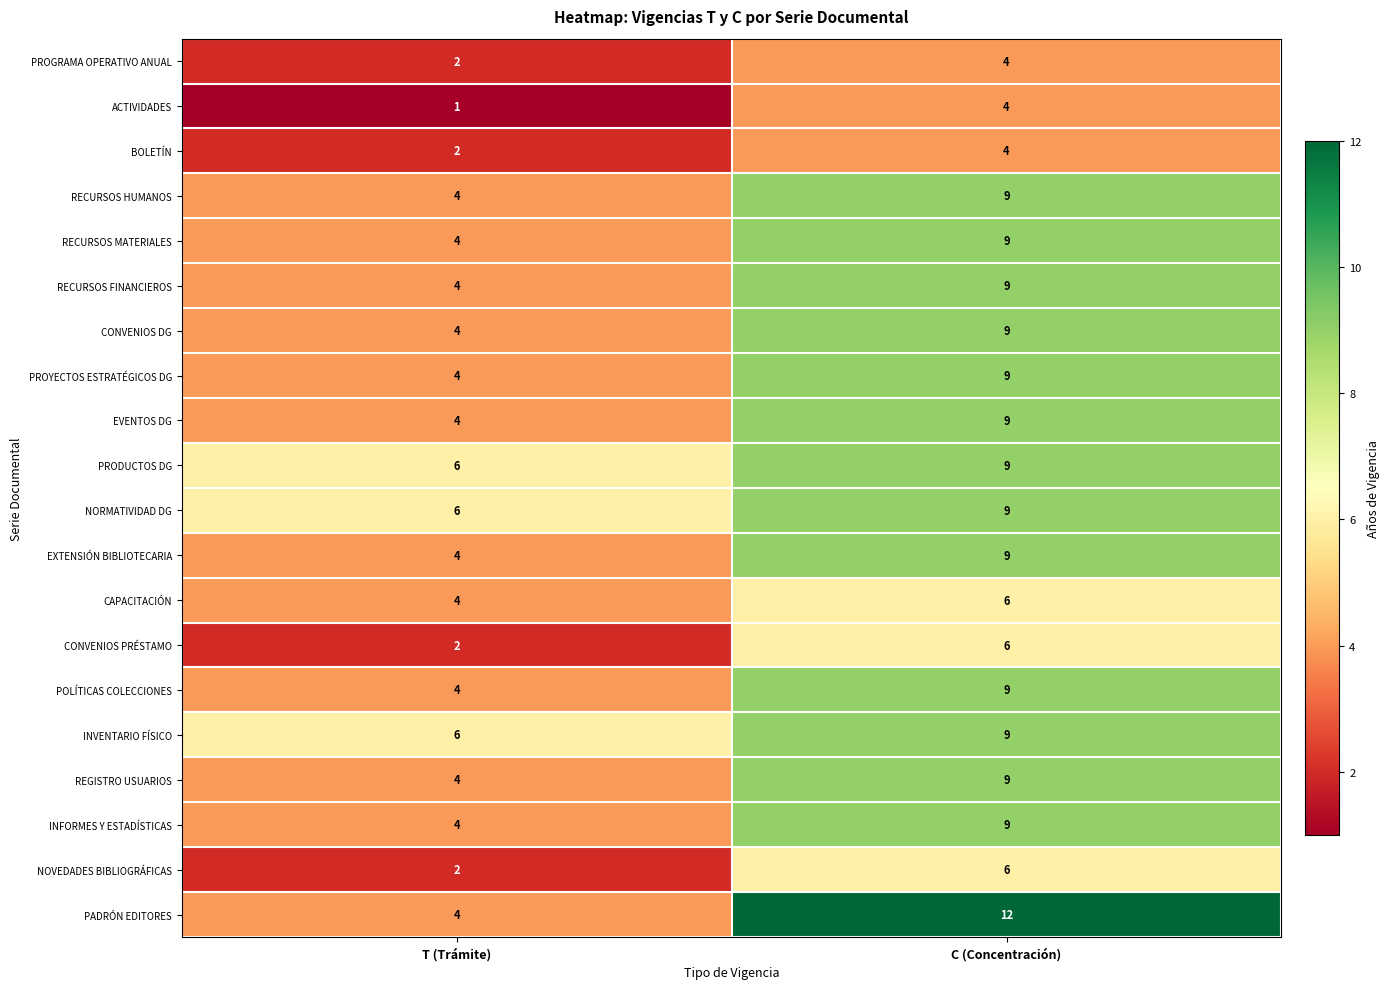

List the labels in order of CONVENIOS DG value, smallest first.

T (Trámite), C (Concentración)